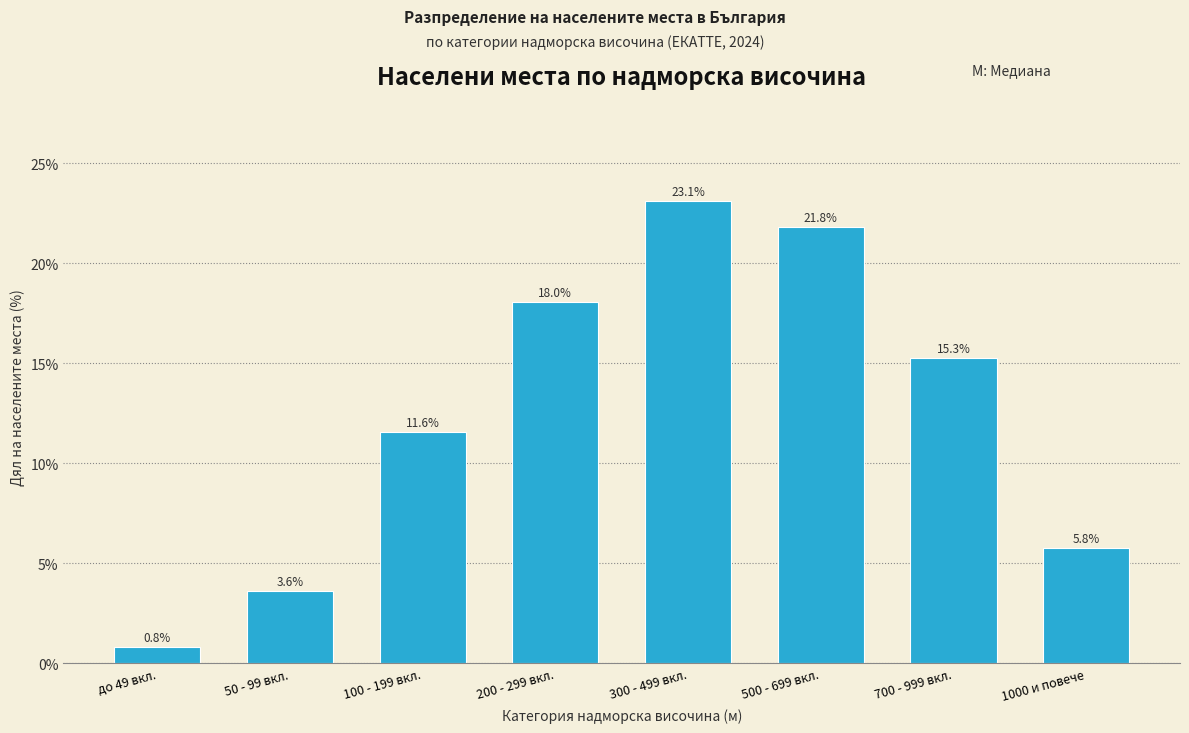

Reading right to left, what are all the values shown in this chart?

5.8	15.3	21.8	23.1	18.0	11.6	3.6	0.8